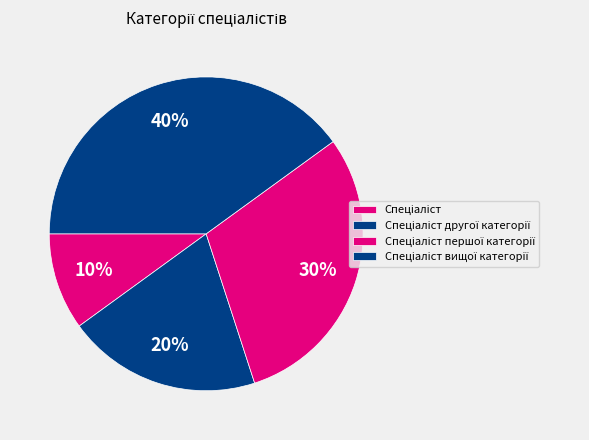

Which slice is the largest?

Спеціаліст вищої категорії